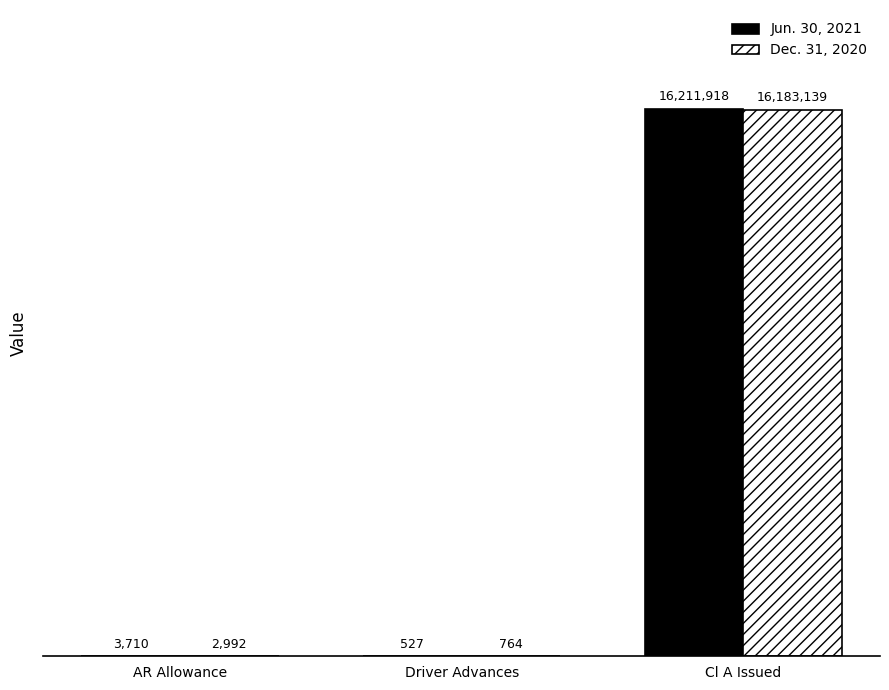

True or false: Jun. 30, 2021 has a value of 16211918 at Cl A Issued.

True